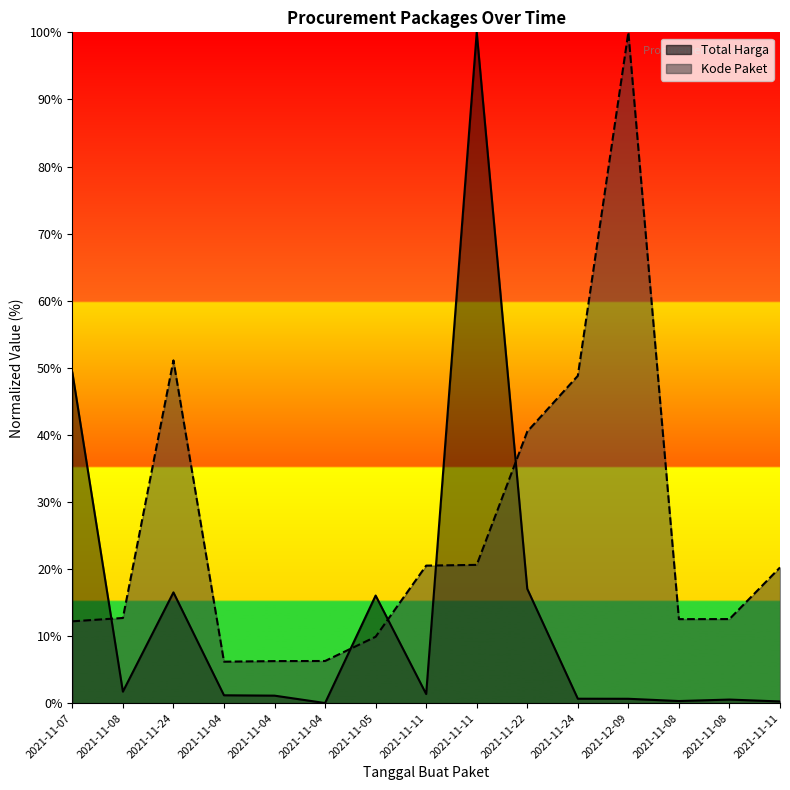

What is the average value of the Total Harga series?

13.8